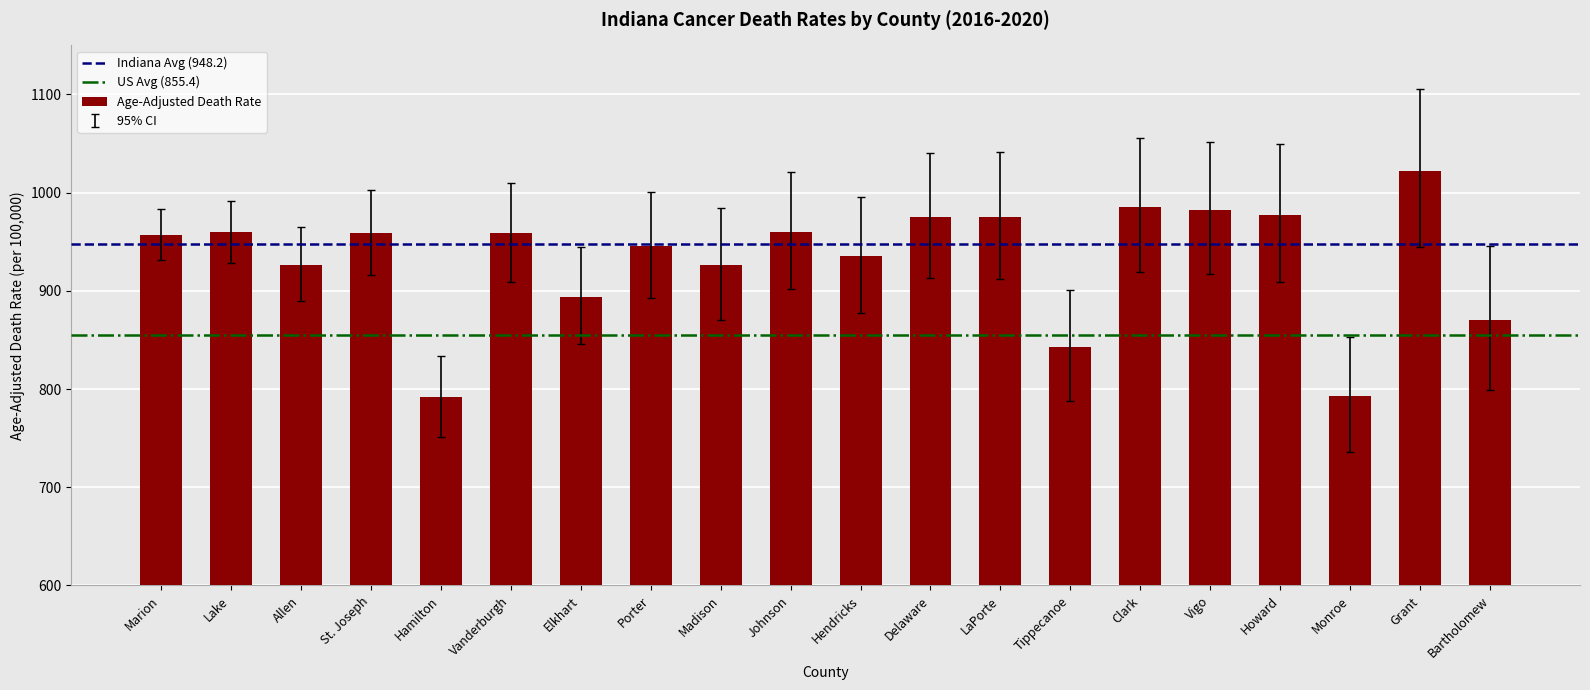

Is it true that the value at St. Joseph is 239.7?

False